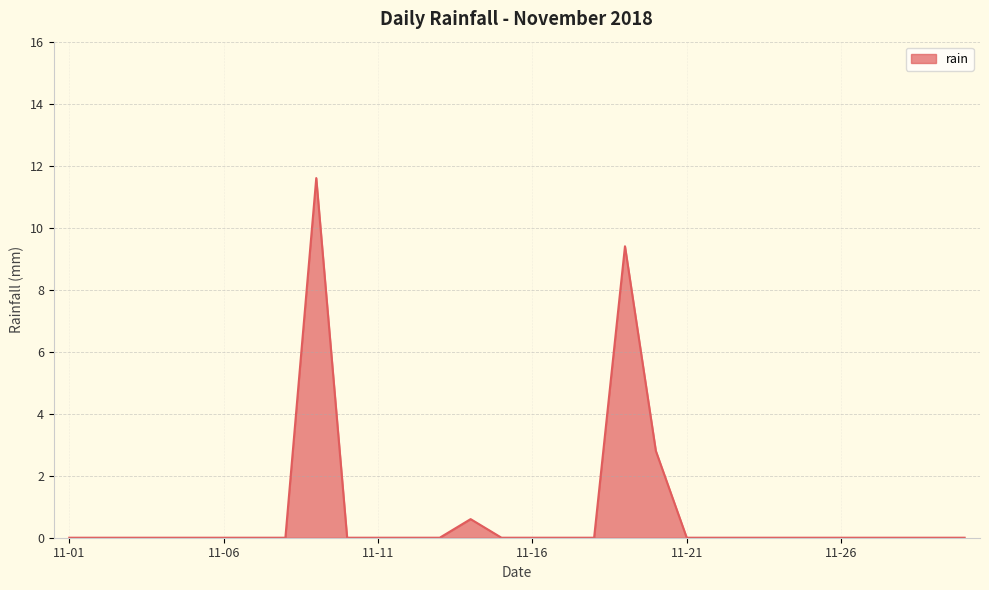

What is the difference between the maximum and minimum values?

11.6